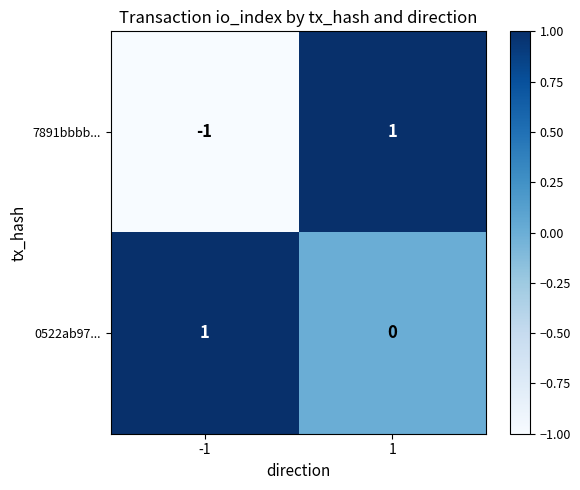

At which category is the sum across all series the highest?

1